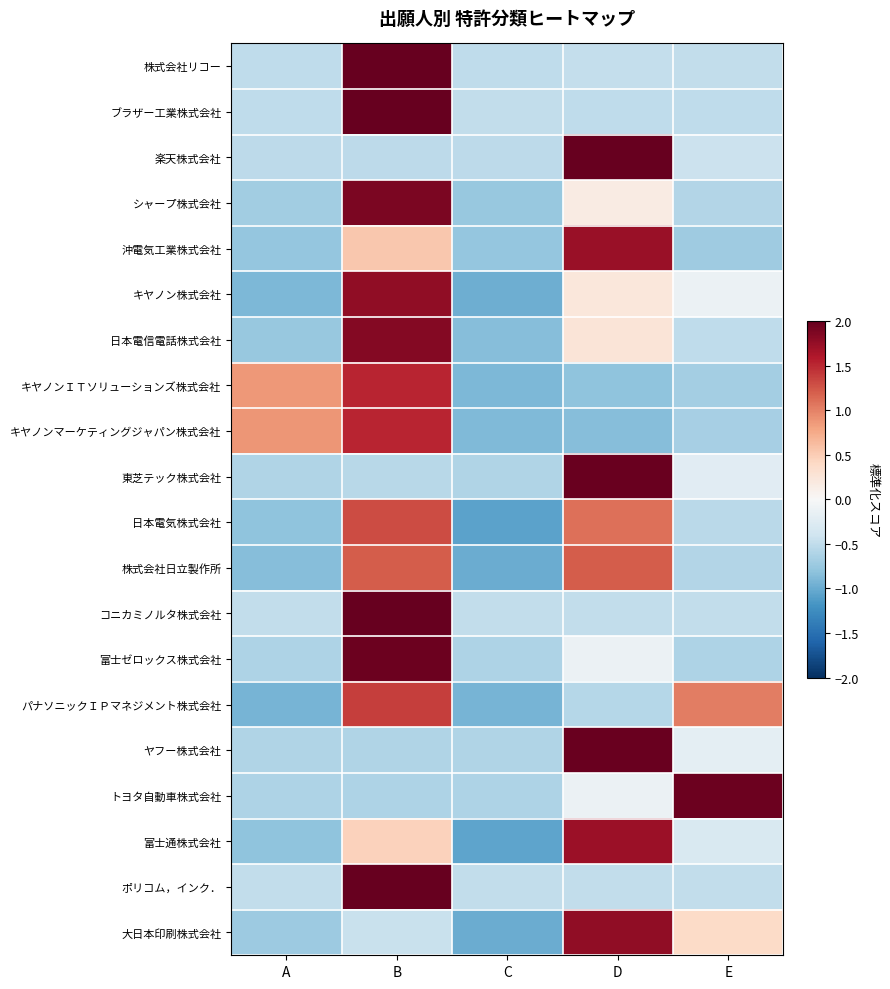

Reading right to left, list all the values displayed in this chart.

株式会社リコー: E=-0.5	D=-0.5	C=-0.5	B=2.0	A=-0.5
ブラザー工業株式会社: E=-0.5	D=-0.5	C=-0.5	B=2.0	A=-0.5
楽天株式会社: E=-0.4	D=2.0	C=-0.5	B=-0.5	A=-0.5
シャープ株式会社: E=-0.6	D=0.2	C=-0.8	B=1.9	A=-0.7
沖電気工業株式会社: E=-0.7	D=1.7	C=-0.8	B=0.5	A=-0.8
キヤノン株式会社: E=-0.1	D=0.2	C=-1.0	B=1.8	A=-0.9
日本電信電話株式会社: E=-0.5	D=0.3	C=-0.8	B=1.8	A=-0.8
キヤノンＩＴソリューションズ株式会社: E=-0.7	D=-0.8	C=-0.9	B=1.5	A=0.9
キヤノンマーケティングジャパン株式会社: E=-0.7	D=-0.8	C=-0.9	B=1.5	A=0.9
東芝テック株式会社: E=-0.2	D=2.0	C=-0.6	B=-0.6	A=-0.6
日本電気株式会社: E=-0.5	D=1.1	C=-1.1	B=1.3	A=-0.8
株式会社日立製作所: E=-0.6	D=1.2	C=-1.0	B=1.2	A=-0.9
コニカミノルタ株式会社: E=-0.5	D=-0.5	C=-0.5	B=2.0	A=-0.5
富士ゼロックス株式会社: E=-0.6	D=-0.1	C=-0.6	B=2.0	A=-0.6
パナソニックＩＰマネジメント株式会社: E=1.0	D=-0.6	C=-0.9	B=1.4	A=-0.9
ヤフー株式会社: E=-0.2	D=2.0	C=-0.6	B=-0.6	A=-0.6
トヨタ自動車株式会社: E=2.0	D=-0.1	C=-0.6	B=-0.6	A=-0.6
富士通株式会社: E=-0.3	D=1.7	C=-1.1	B=0.5	A=-0.8
ポリコム，インク．: E=-0.5	D=-0.5	C=-0.5	B=2.0	A=-0.5
大日本印刷株式会社: E=0.4	D=1.8	C=-1.0	B=-0.4	A=-0.7